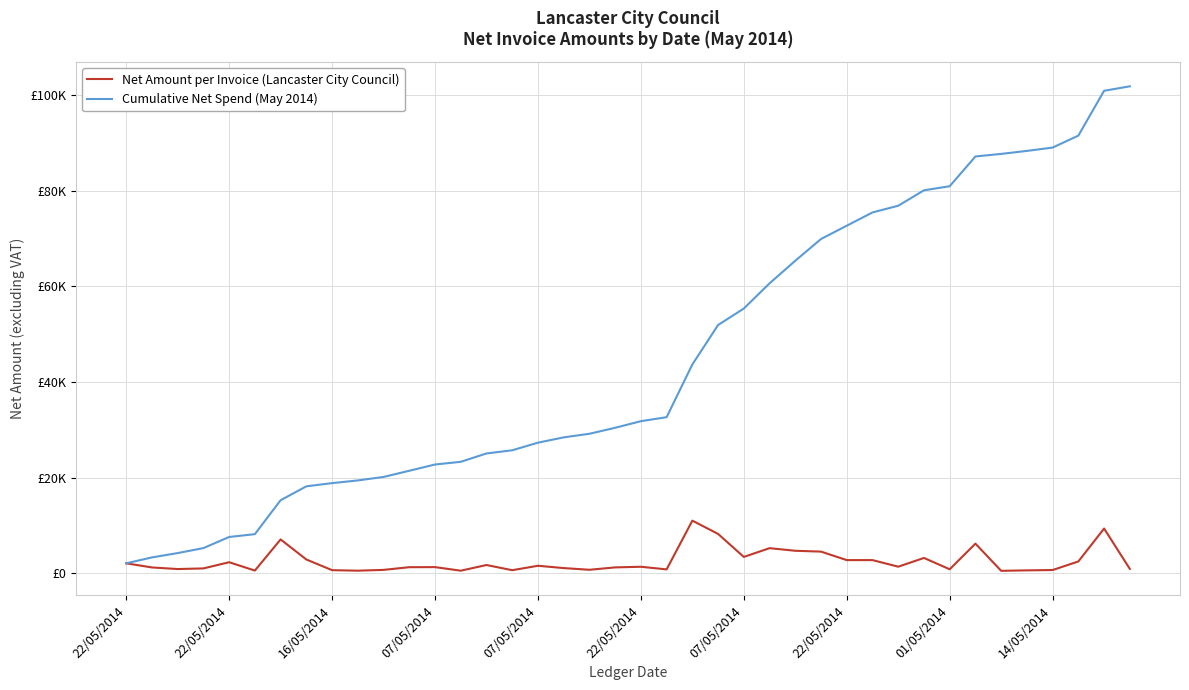

At which label does Net Amount per Invoice (Lancaster City Council) first exceed 1383?

22/05/2014